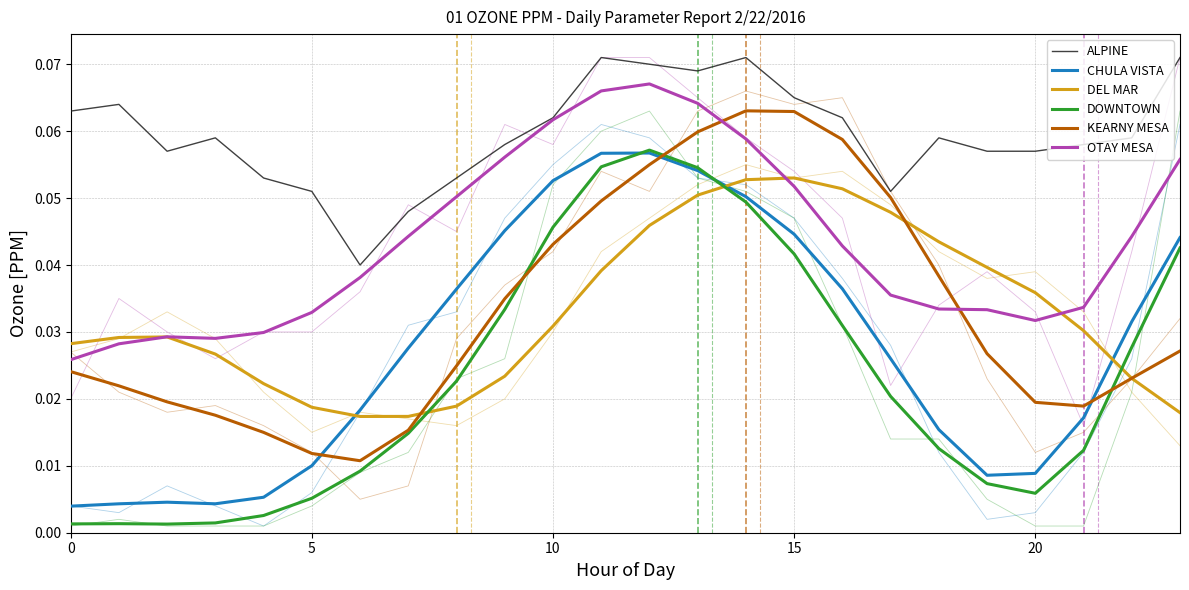

At which category does the chart reach its peak across all series?

11